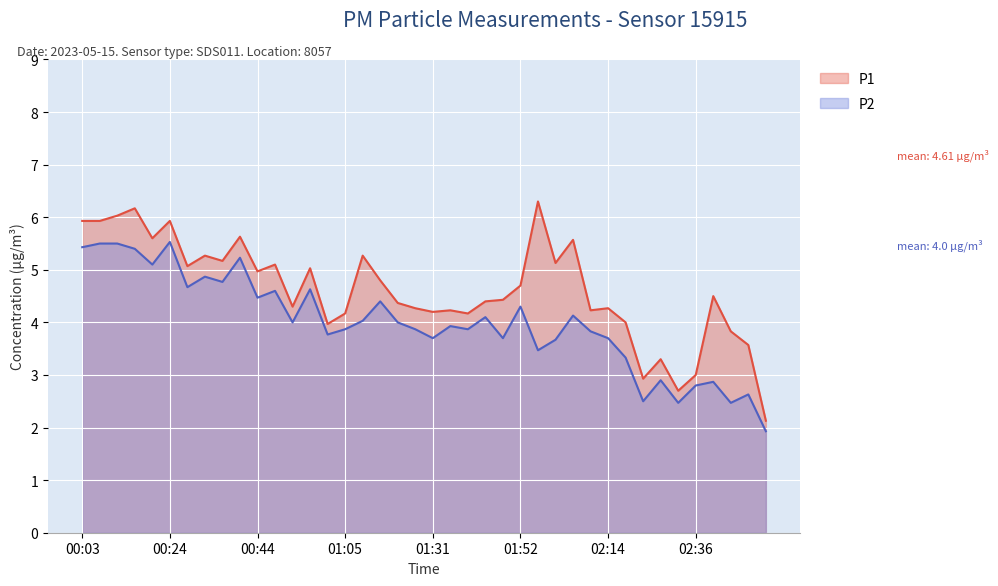

True or false: P1 and P2 cross at least once.

False